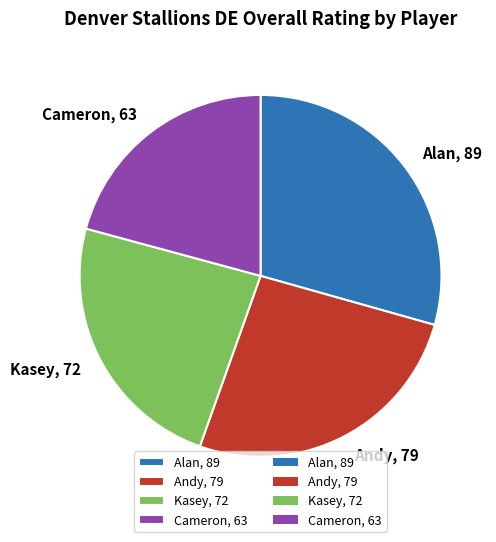

Does Cameron represent more than half of the total?

No